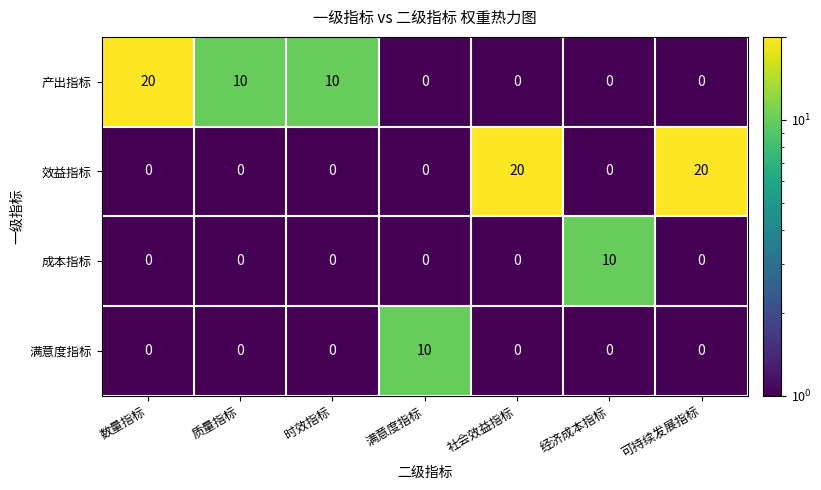

What is the difference between the second highest and minimum values in the 产出指标 series?

10